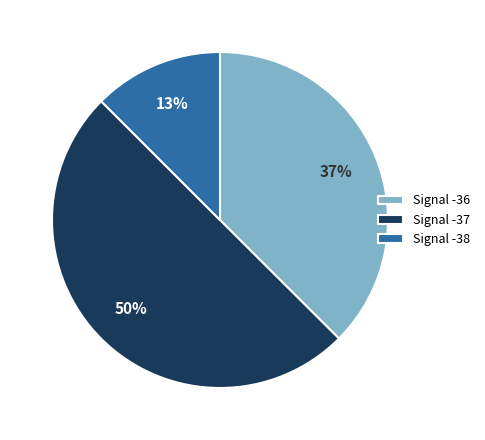

What is the majority slice?

Signal -37